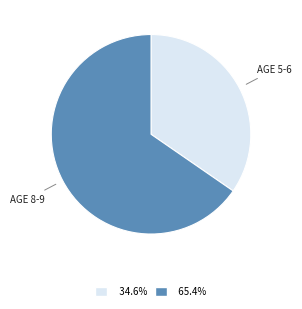

Is there a majority slice in this chart?

Yes